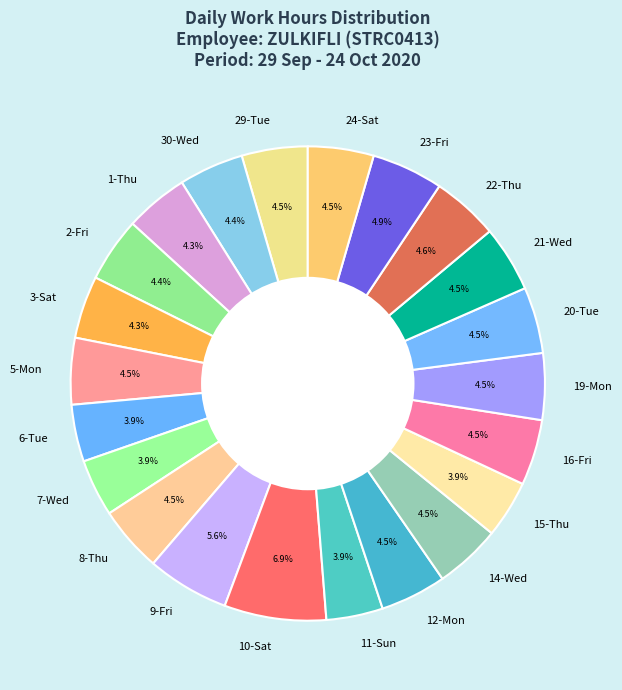

Count the number of slices in the pie.

22